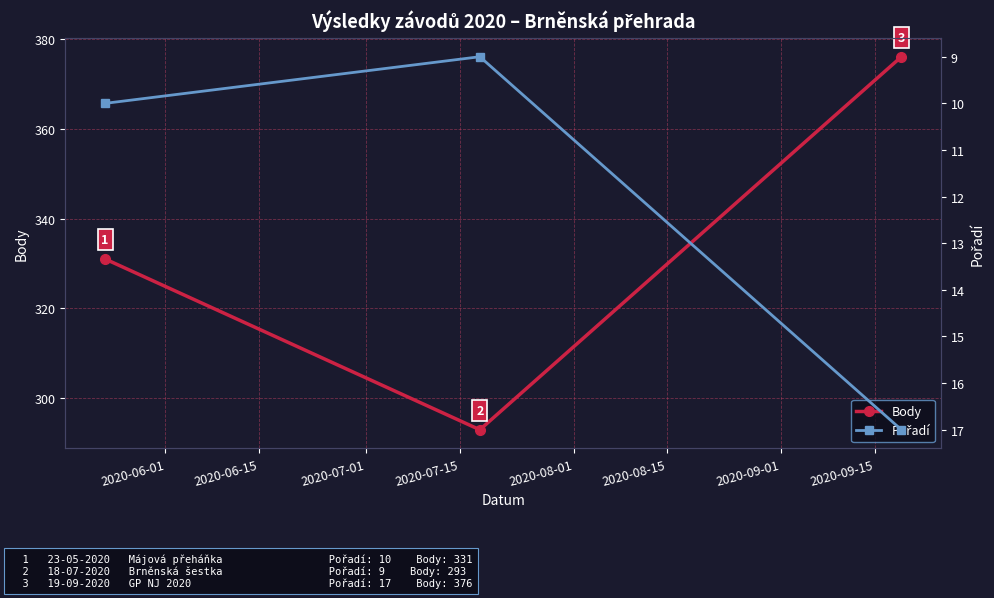

How many data points in Body are less than 331?

1